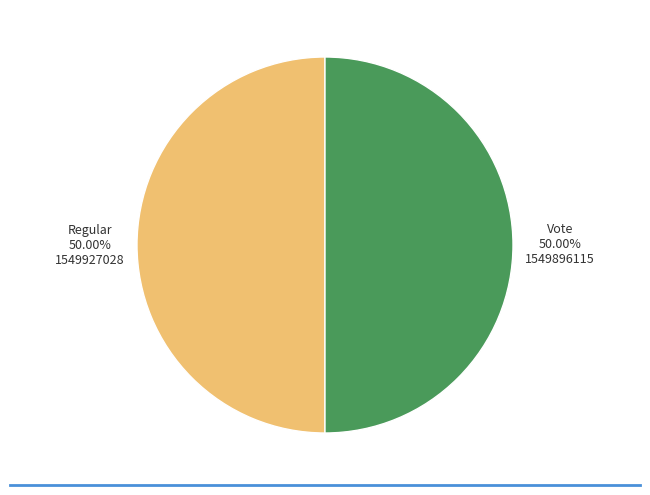

What is the smallest slice in the pie chart?

Vote